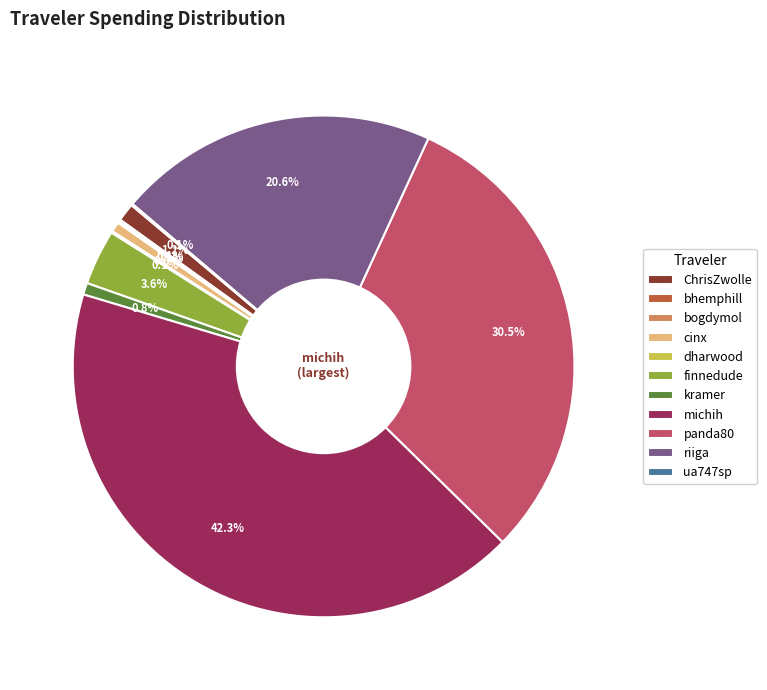

Does any single category account for the majority?

No